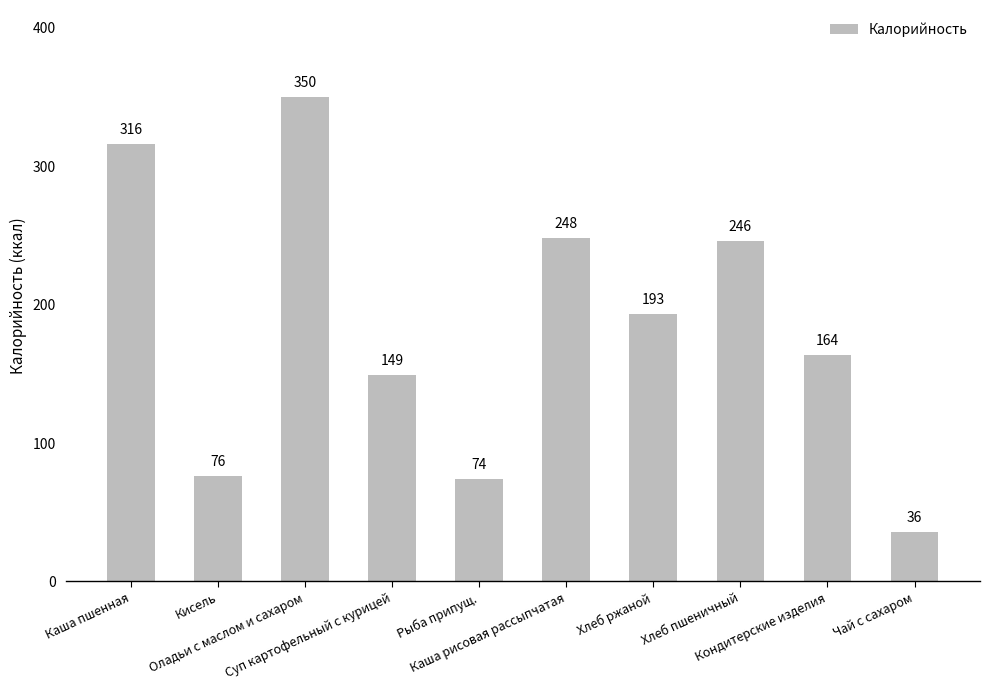

List the labels in order of value, smallest first.

Чай с сахаром, Рыба припущ., Кисель, Суп картофельный с курицей, Кондитерские изделия, Хлеб ржаной, Хлеб пшеничный, Каша рисовая рассыпчатая, Каша пшенная, Оладьи с маслом и сахаром